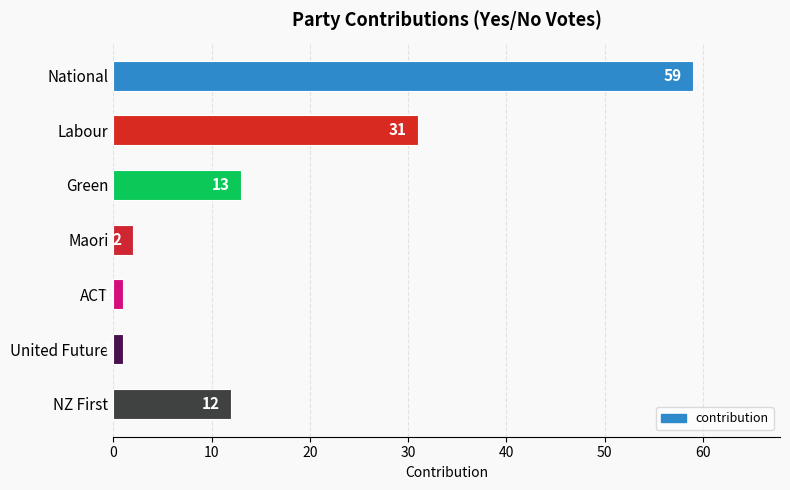

What is the greatest value displayed?

59